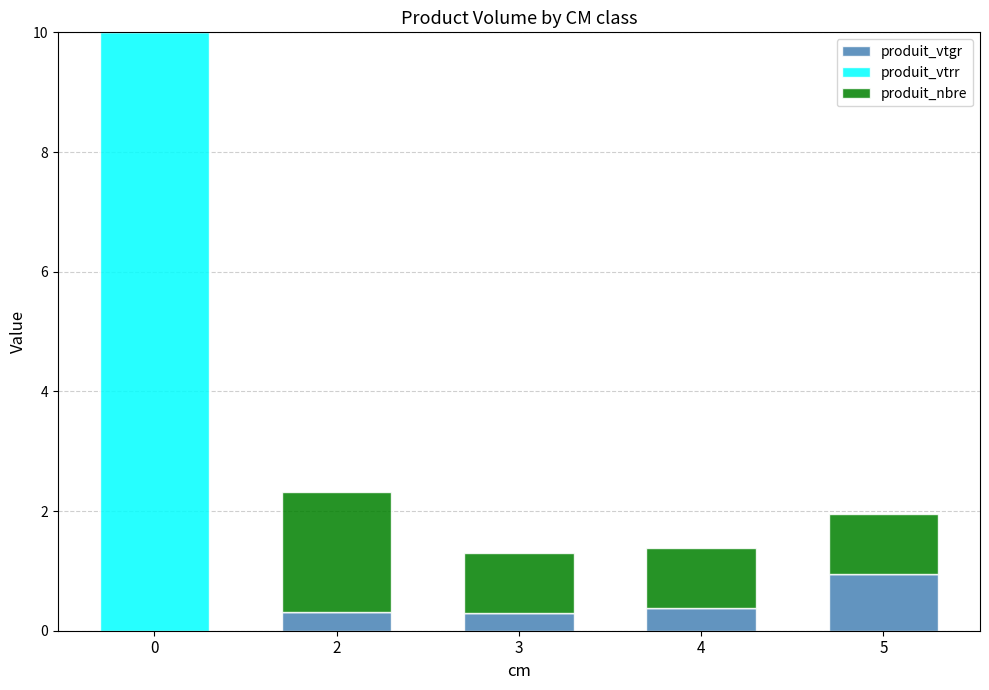

The produit_vtgr series shows 0.4 at 4. True or false?

True